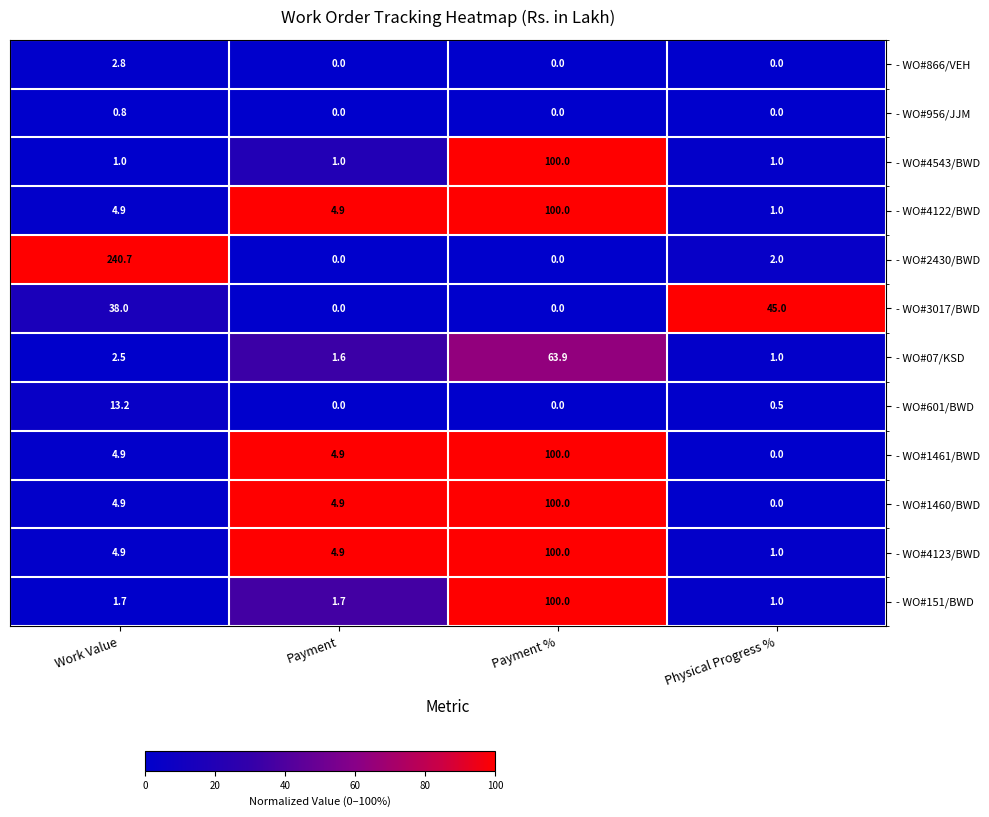

What is the difference between the highest and lowest values at Payment %?

100.0